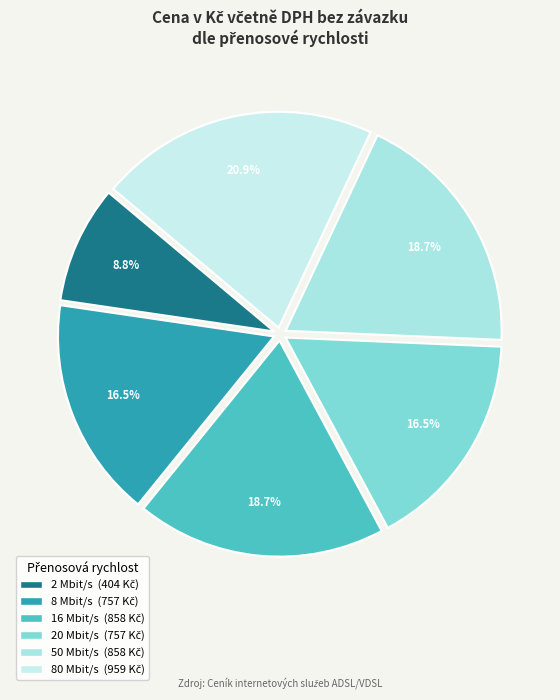

Count the number of slices in the pie.

6